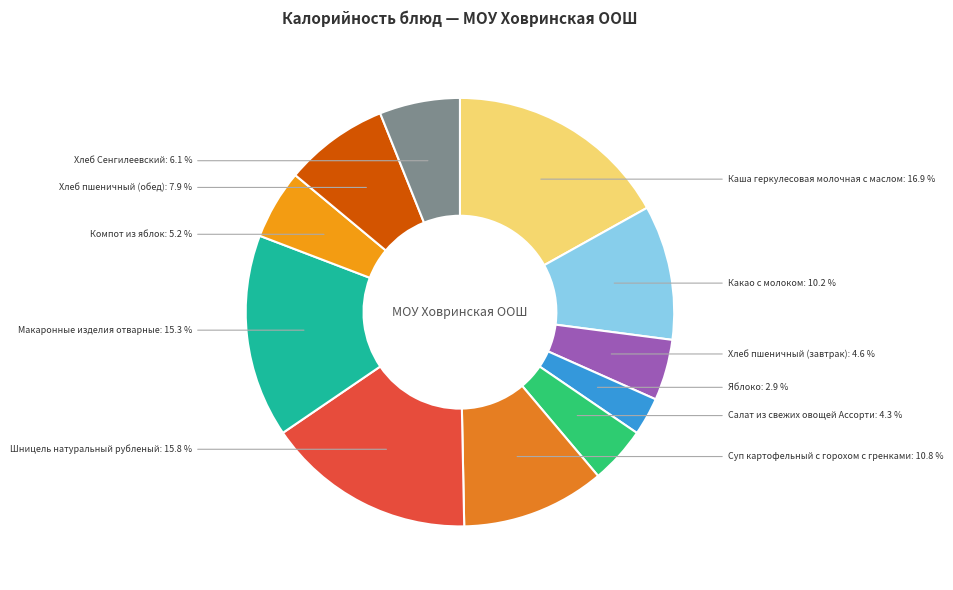

Count the number of slices in the pie.

11